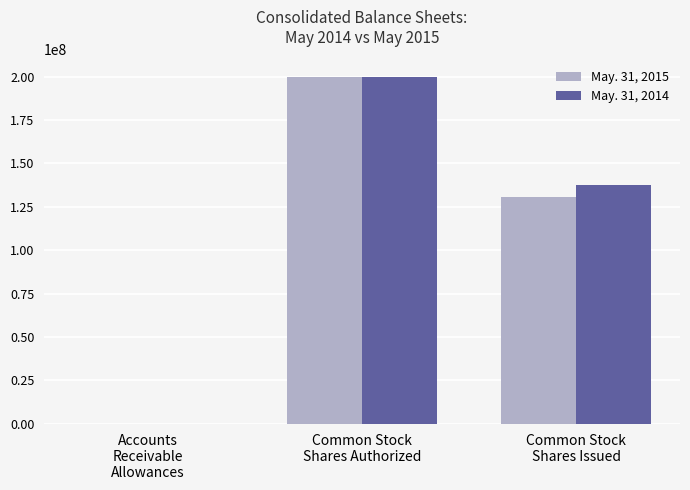

What is the sum of the May. 31, 2014 values at Common Stock
Shares Issued and Accounts
Receivable
Allowances?

137691687